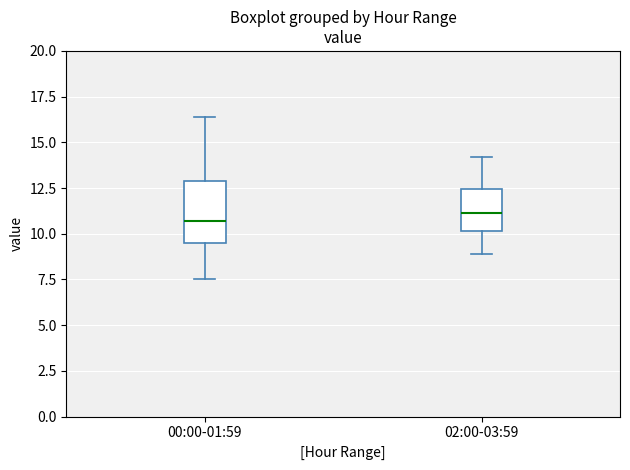

Reading left to right, transcribe this box plot: for each box, give where its median line is, the range the box spans, and where its two whiskers end, as read against the y-axis. The values are not printed on the chart, so give them approximately, as read against the axis.

00:00-01:59: median 10.5, box 9.5 to 13.0, whiskers 7.5 to 16.5
02:00-03:59: median 11.0, box 10.0 to 12.5, whiskers 9.0 to 14.0